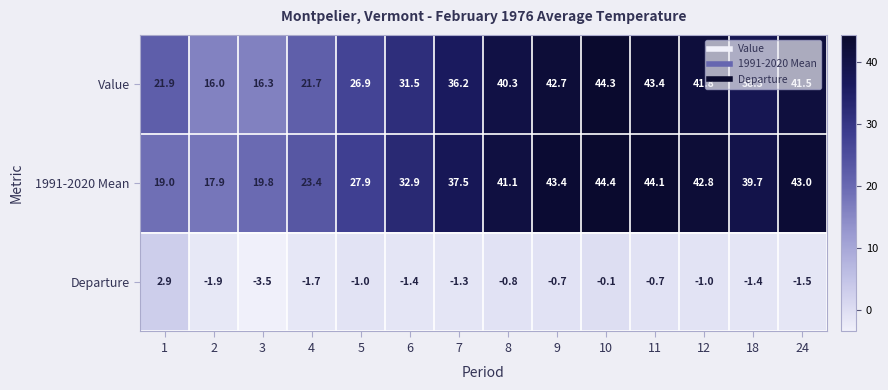

What is the difference between the highest and lowest values at 9?

44.1